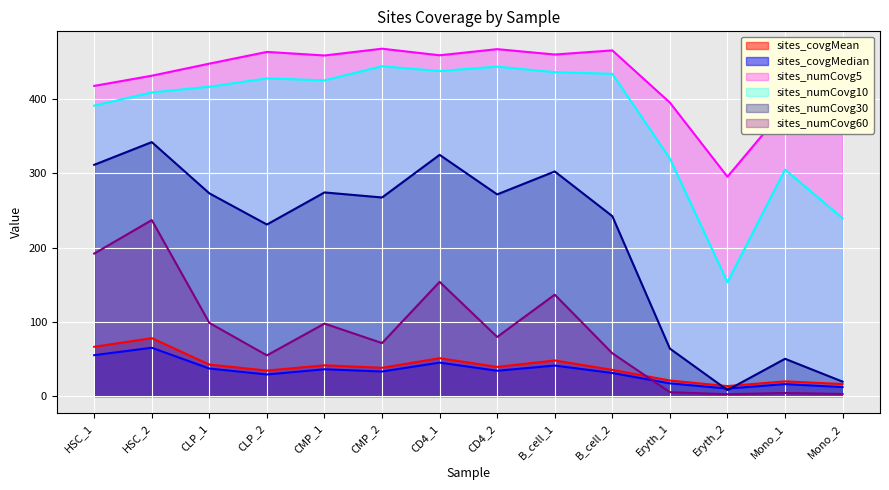

In sites_numCovg30, how many points are higher than both neighbors (excluding endpoints)?

5